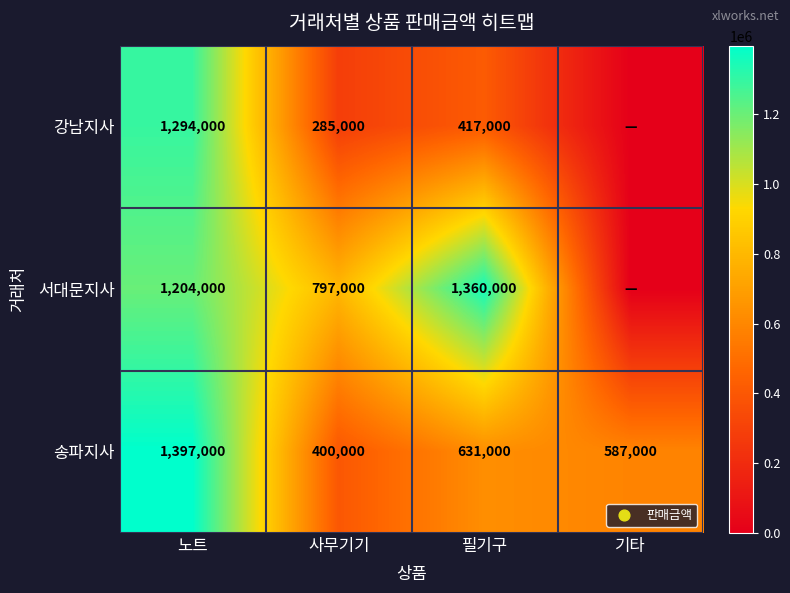

What is the total value across all series at 노트?

3895000